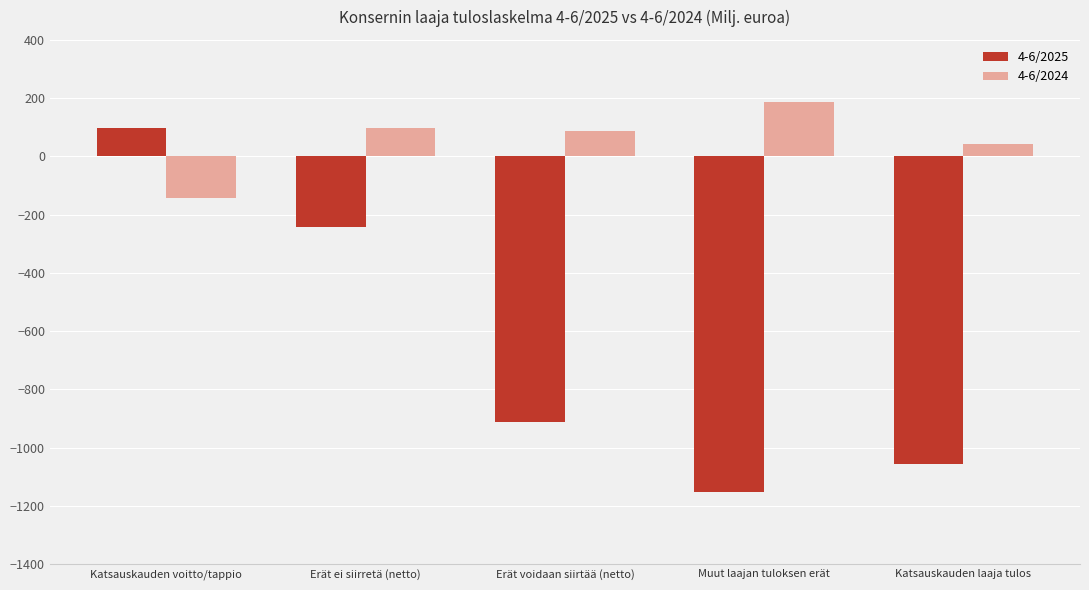

Reading left to right, what are all the values shown in this chart?

4-6/2025: 96	-241	-912	-1153	-1057
4-6/2024: -142	98	88	186	44